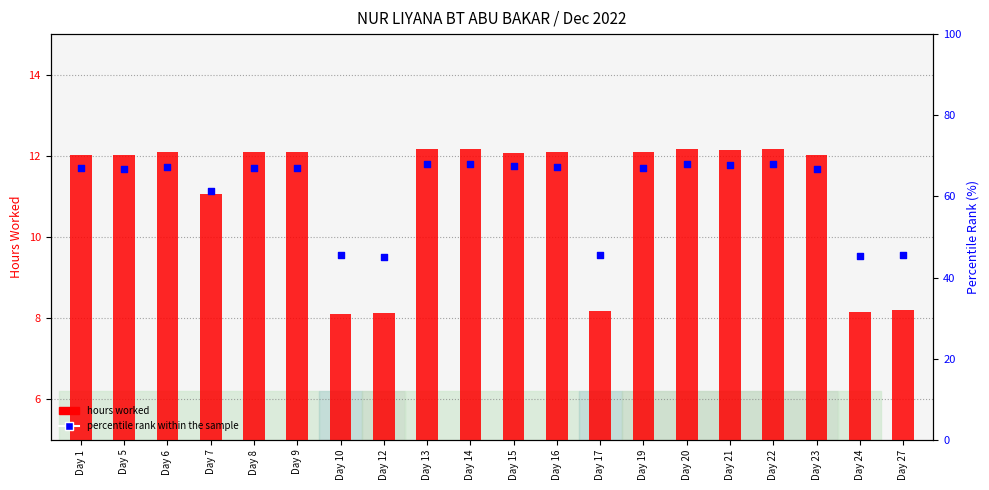

What are all the series names shown in the legend?

hours worked, percentile rank within the sample